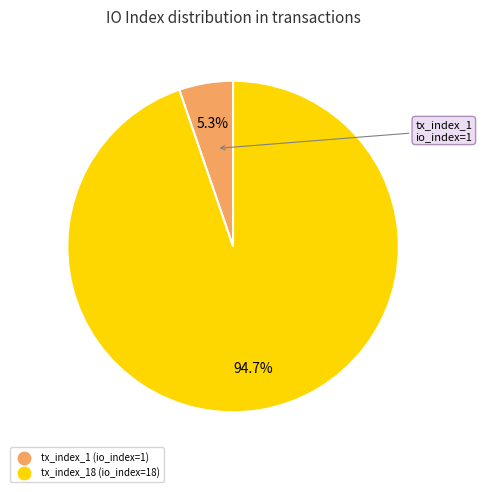

Is there any slice that represents more than half of the pie?

Yes